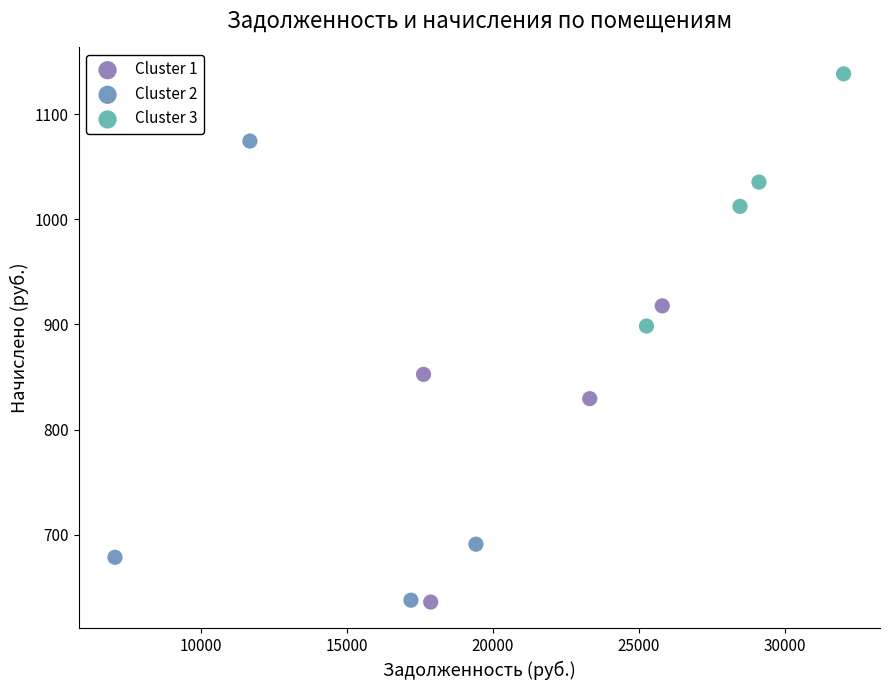

Which series reaches the maximum Y coordinate?

Cluster 3